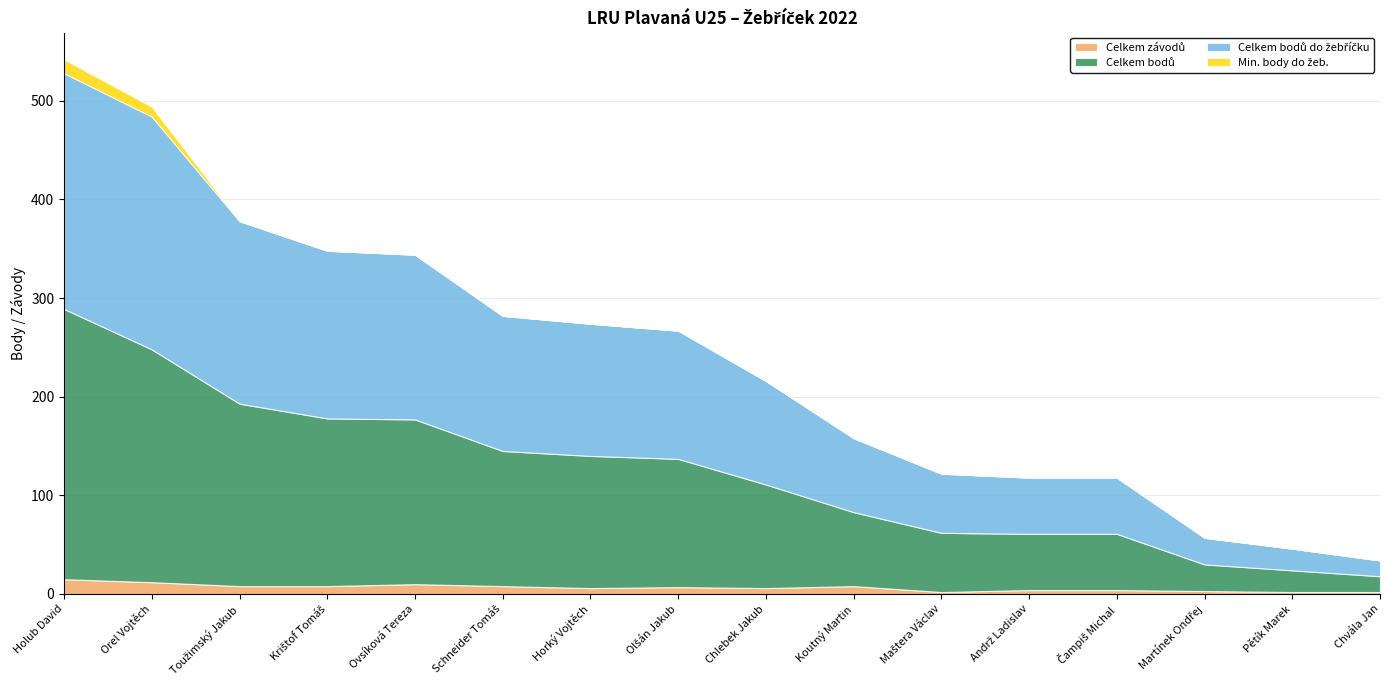

Read the Celkem bodů value at Maštera Václav.

60